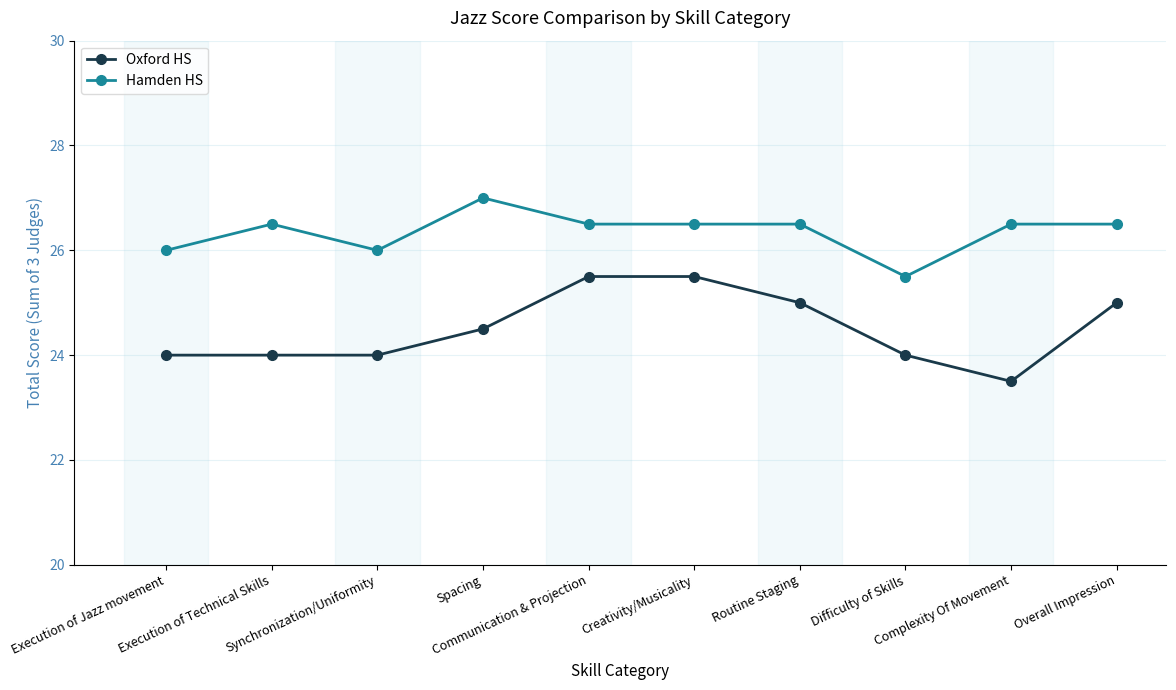

Which series has the largest range (max minus min)?

Oxford HS